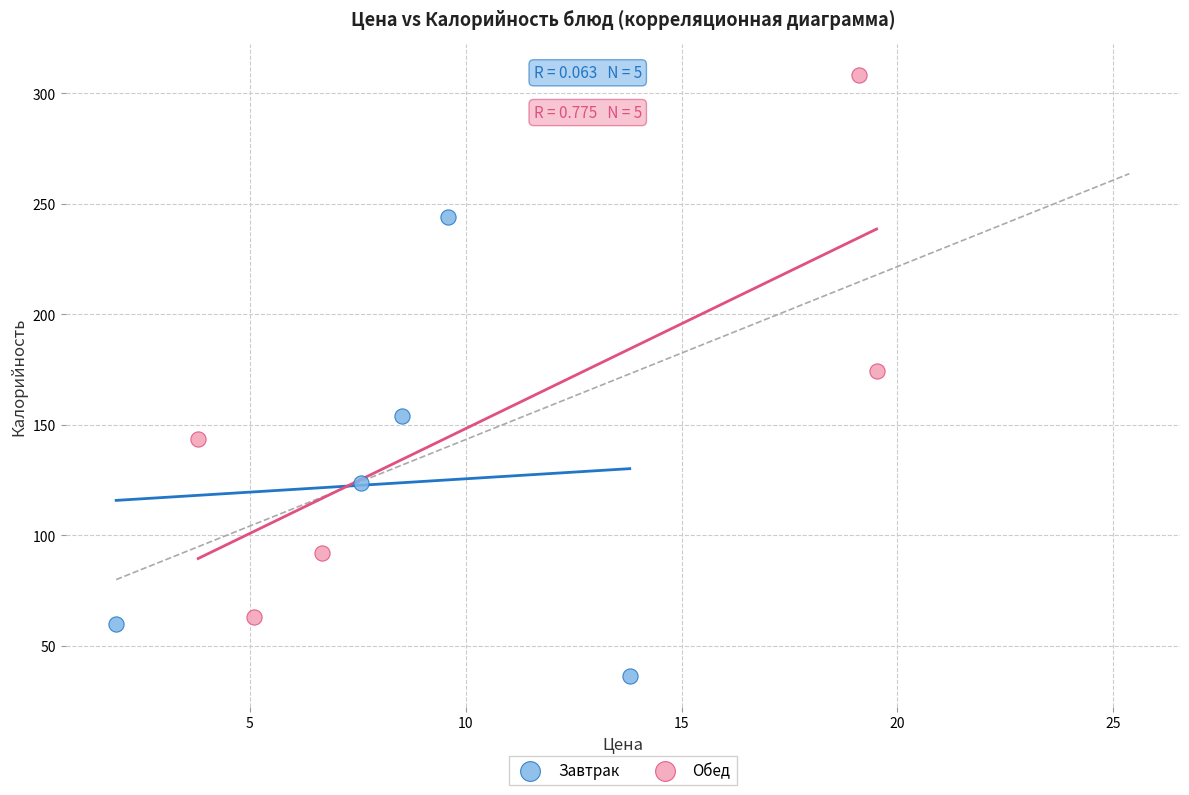

Which series contains the highest Y value?

Обед